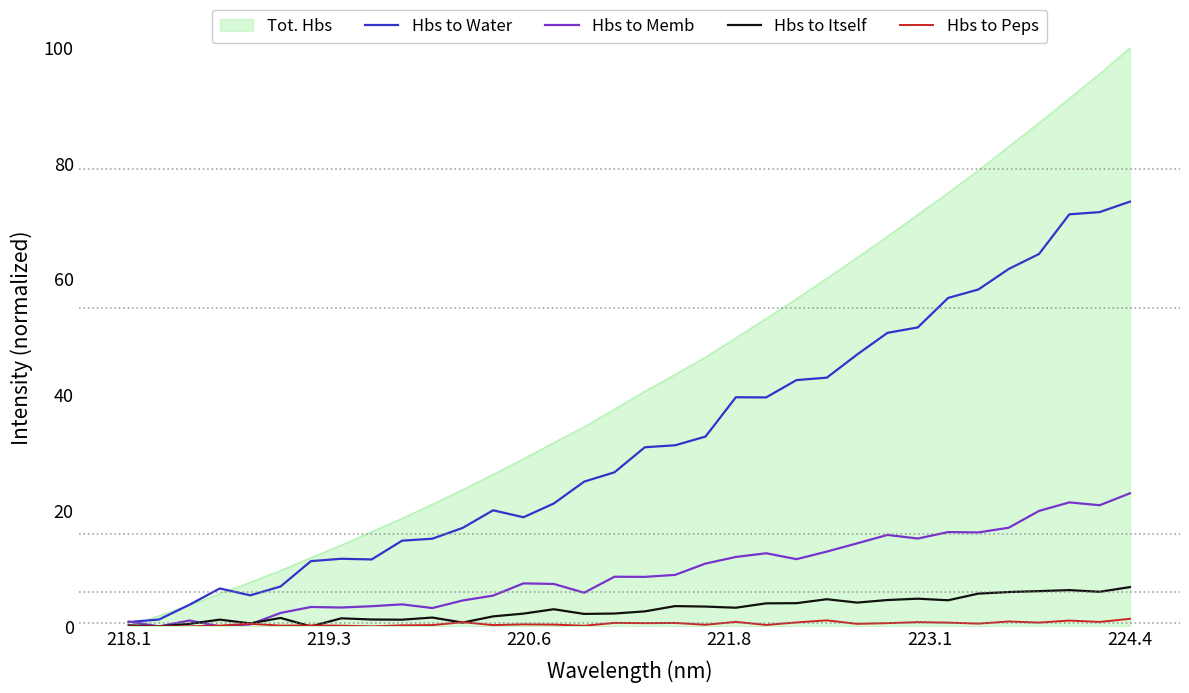

Which series has the largest range (max minus min)?

Tot. Hbs